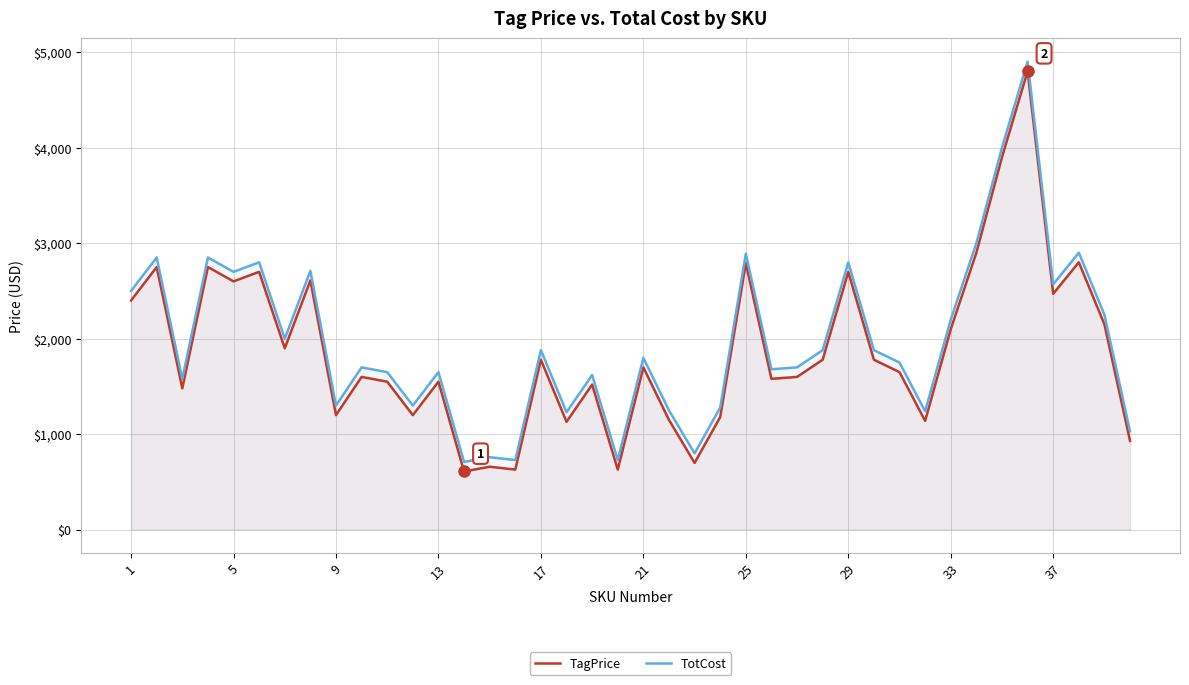

Is the value of TotCost at 13 greater than the value of TagPrice at 33?

No